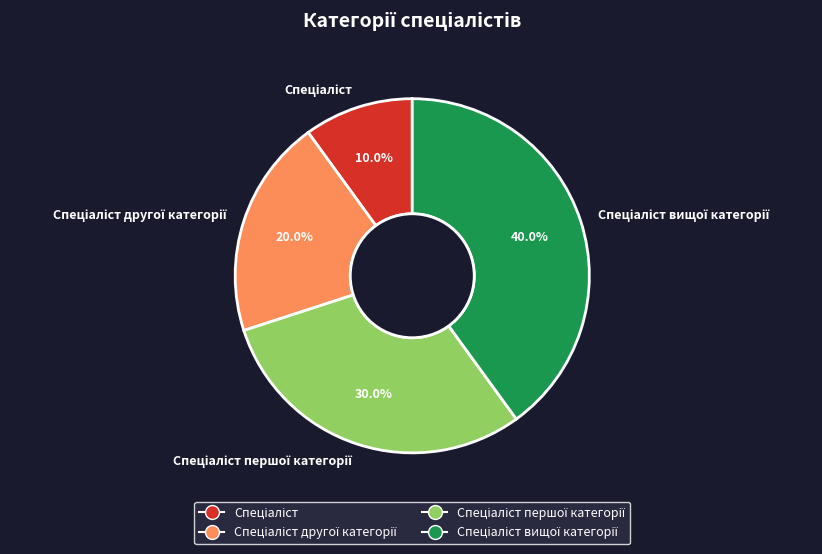

To the nearest percent, what is the difference between the largest and smallest slice percentages?

30%